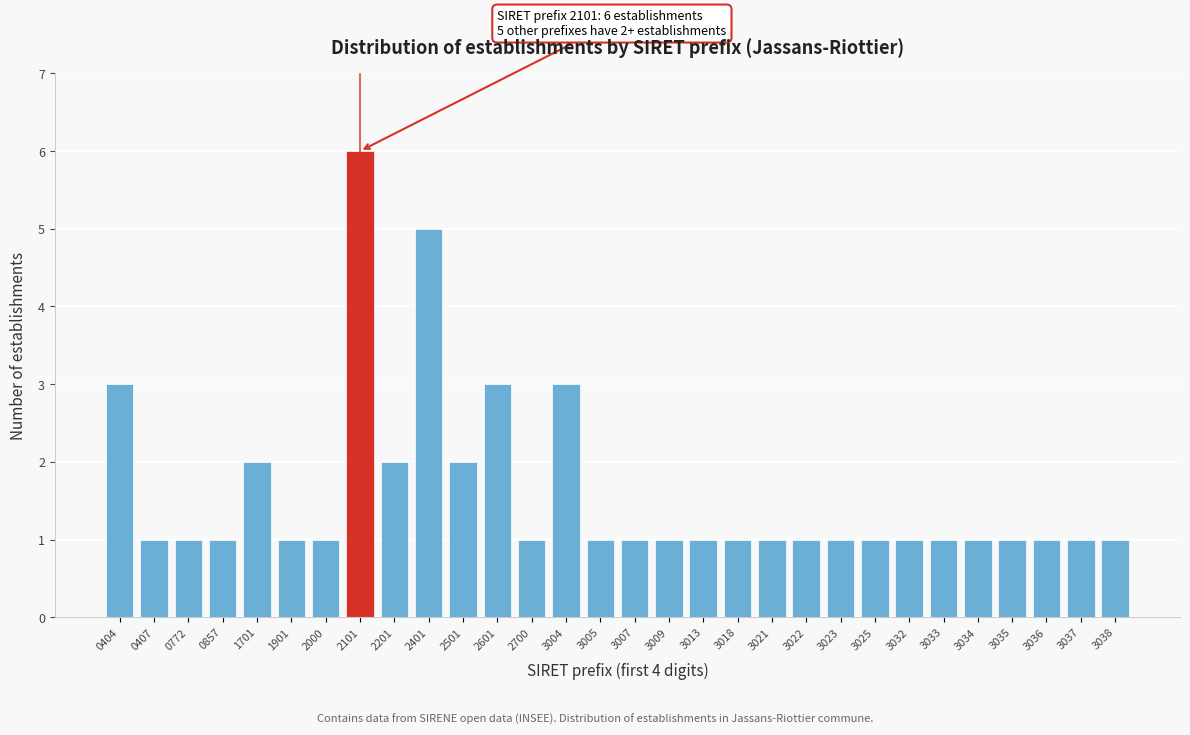

Reading right to left, list all the values displayed in this chart.

3038=1	3037=1	3036=1	3035=1	3034=1	3033=1	3032=1	3025=1	3023=1	3022=1	3021=1	3018=1	3013=1	3009=1	3007=1	3005=1	3004=3	2700=1	2601=3	2501=2	2401=5	2201=2	2101=6	2000=1	1901=1	1701=2	0857=1	0772=1	0407=1	0404=3